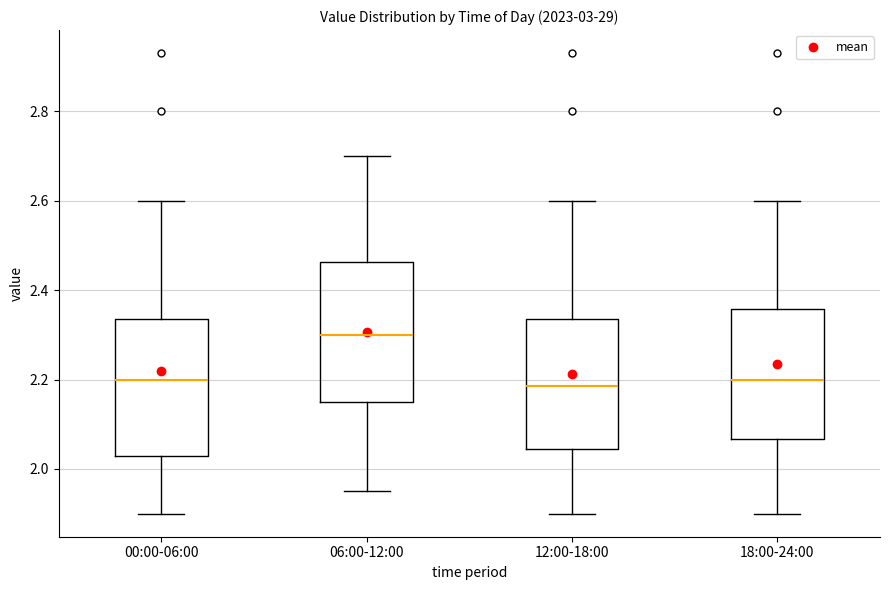

Reading left to right, transcribe this box plot: for each box, give where its median line is, the range the box spans, and where its two whiskers end, as read against the y-axis. The values are not printed on the chart, so give them approximately, as read against the axis.

00:00-06:00: median 2.20, box 2.04 to 2.34, whiskers 1.90 to 2.60
06:00-12:00: median 2.30, box 2.16 to 2.46, whiskers 1.96 to 2.70
12:00-18:00: median 2.18, box 2.04 to 2.34, whiskers 1.90 to 2.60
18:00-24:00: median 2.20, box 2.06 to 2.36, whiskers 1.90 to 2.60